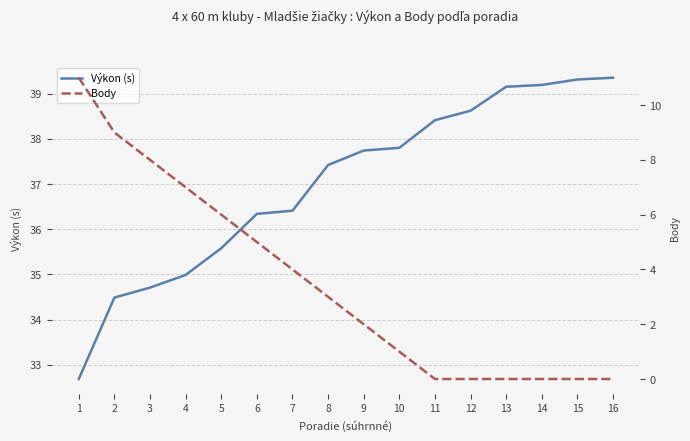

Between 16 and 6, which is larger?

16